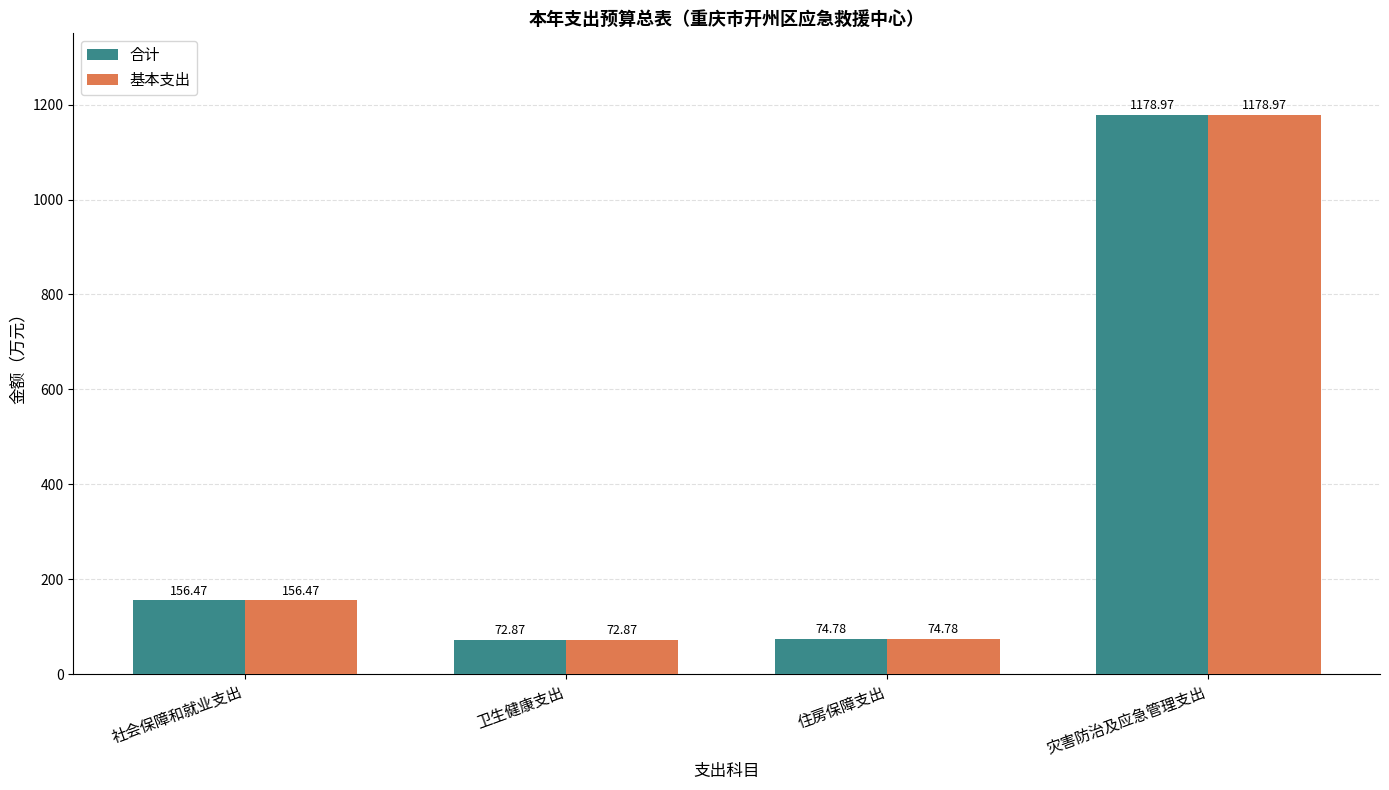

The value of 合计 at 灾害防治及应急管理支出 is 1179.0. True or false?

True